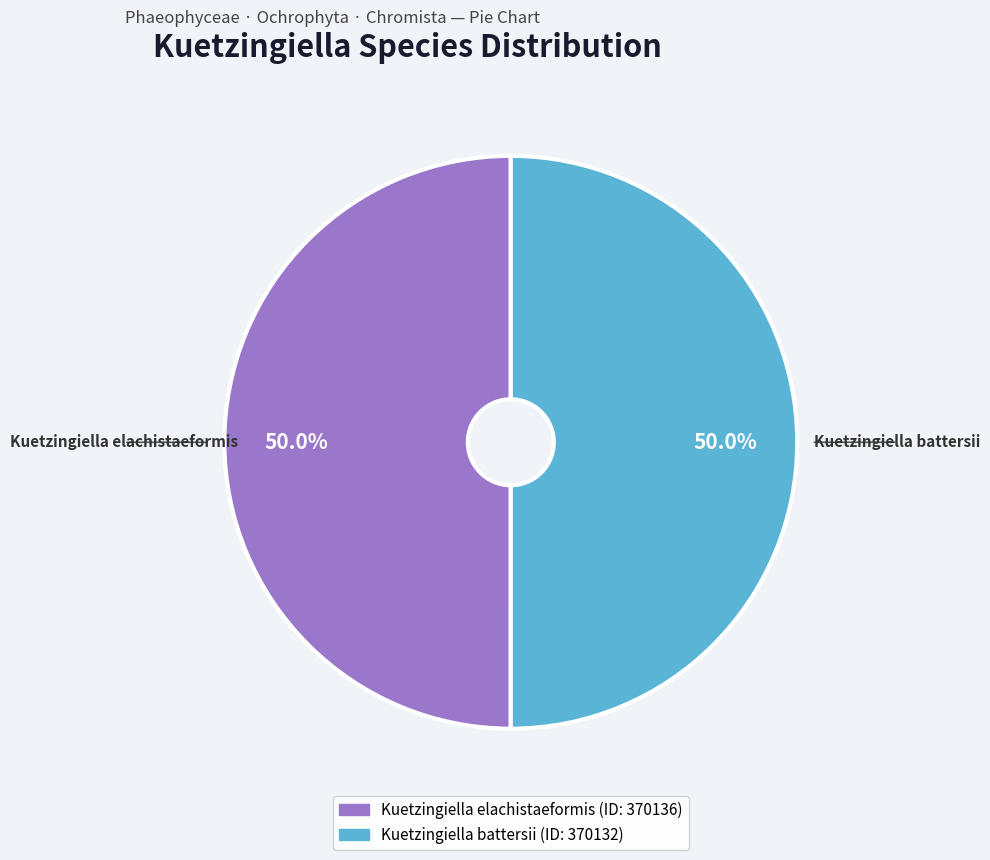

To the nearest percent, what portion does Kuetzingiella battersii represent?

50%